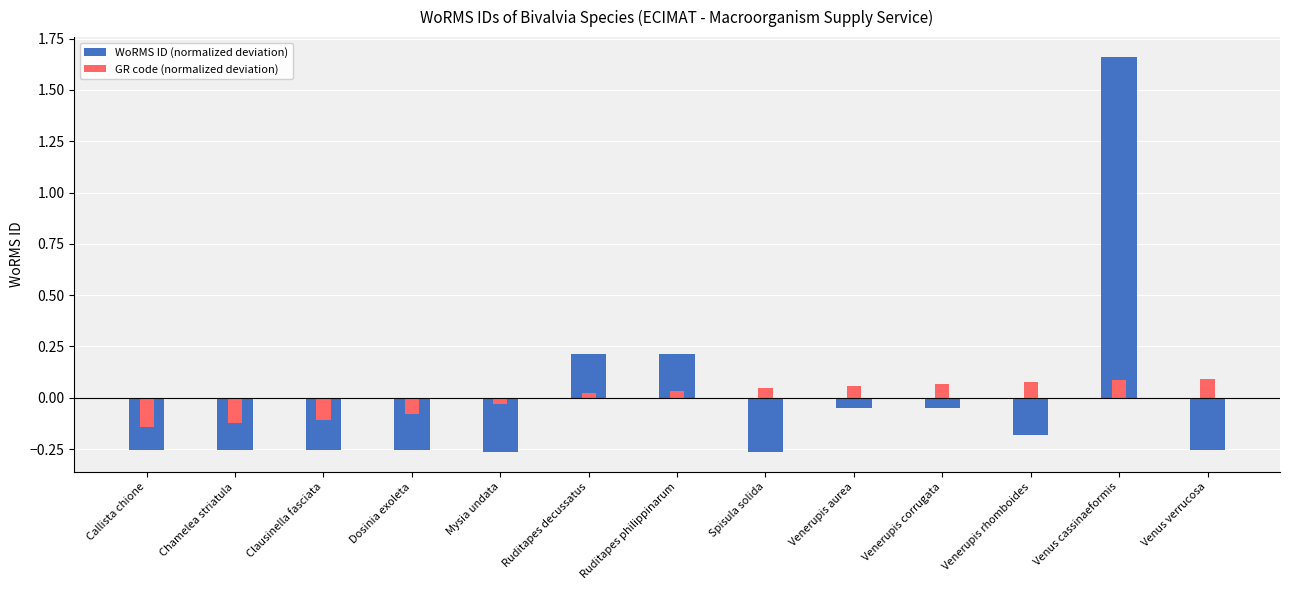

How many categories are shown in the chart?

13